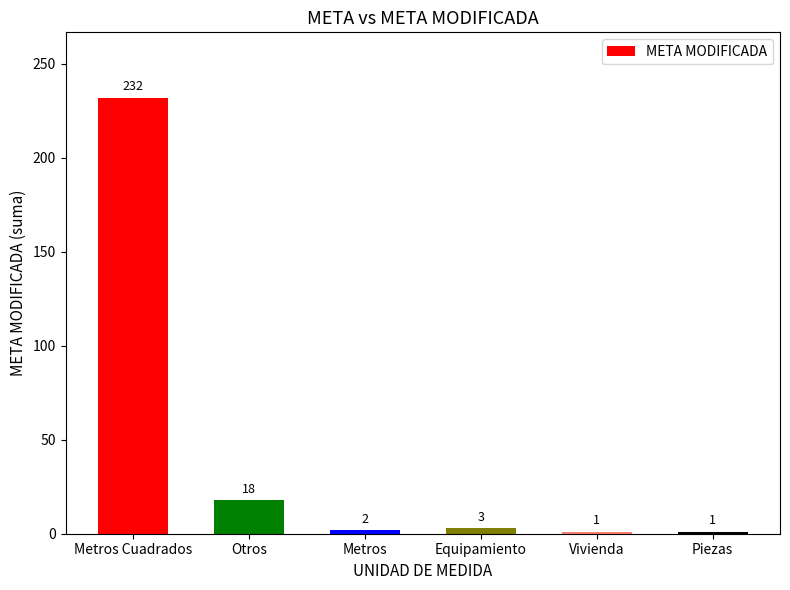

What is the average value?

43